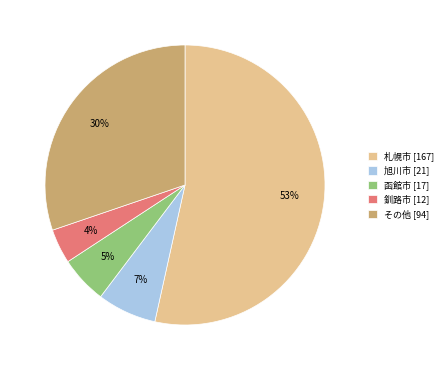

Which category accounts for the majority?

札幌市 [167]